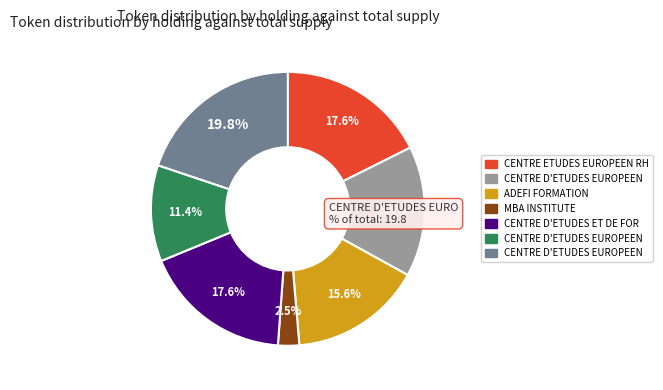

Does any single category account for the majority?

No